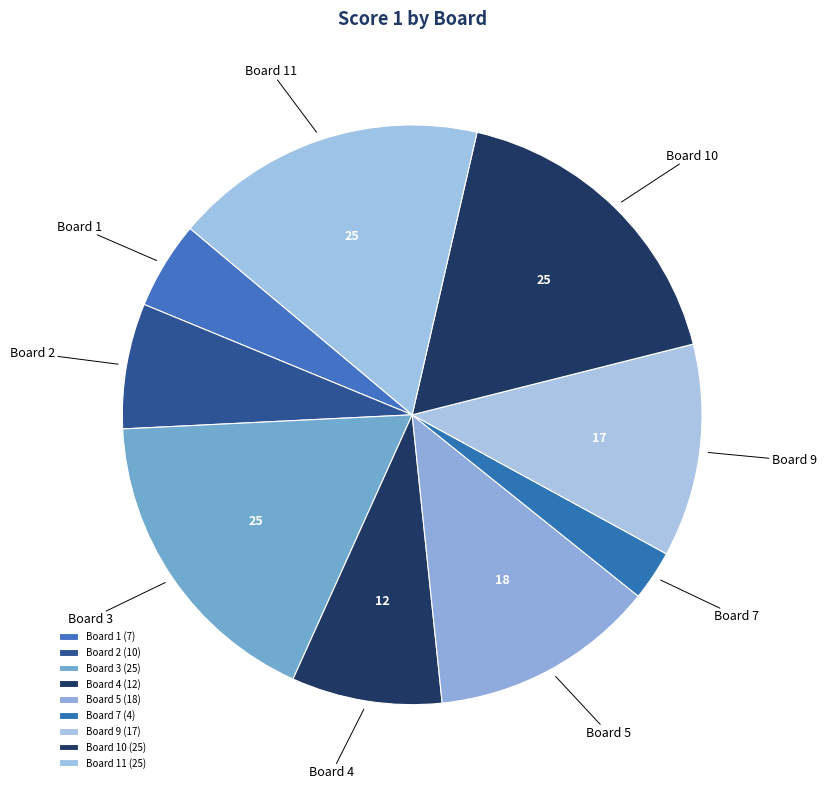

True or false: Board 3 accounts for 31% of the total.

False